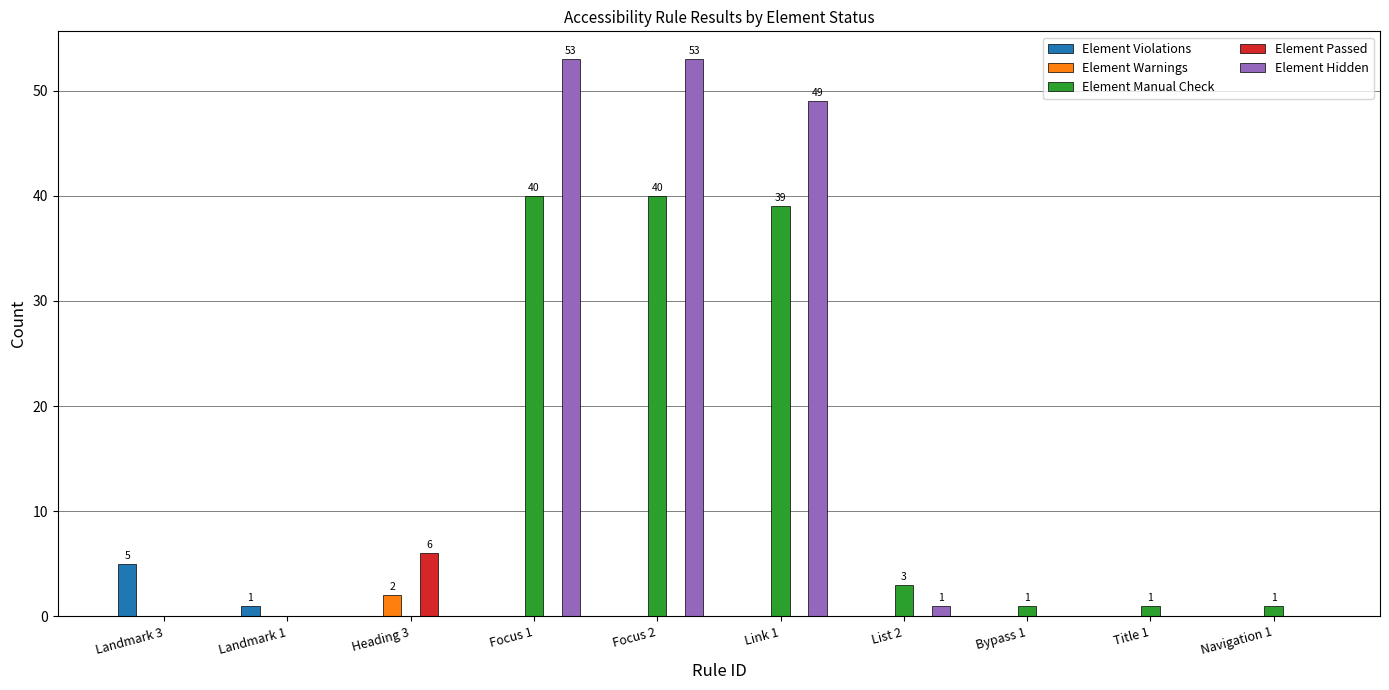

Are the bars horizontal?

No